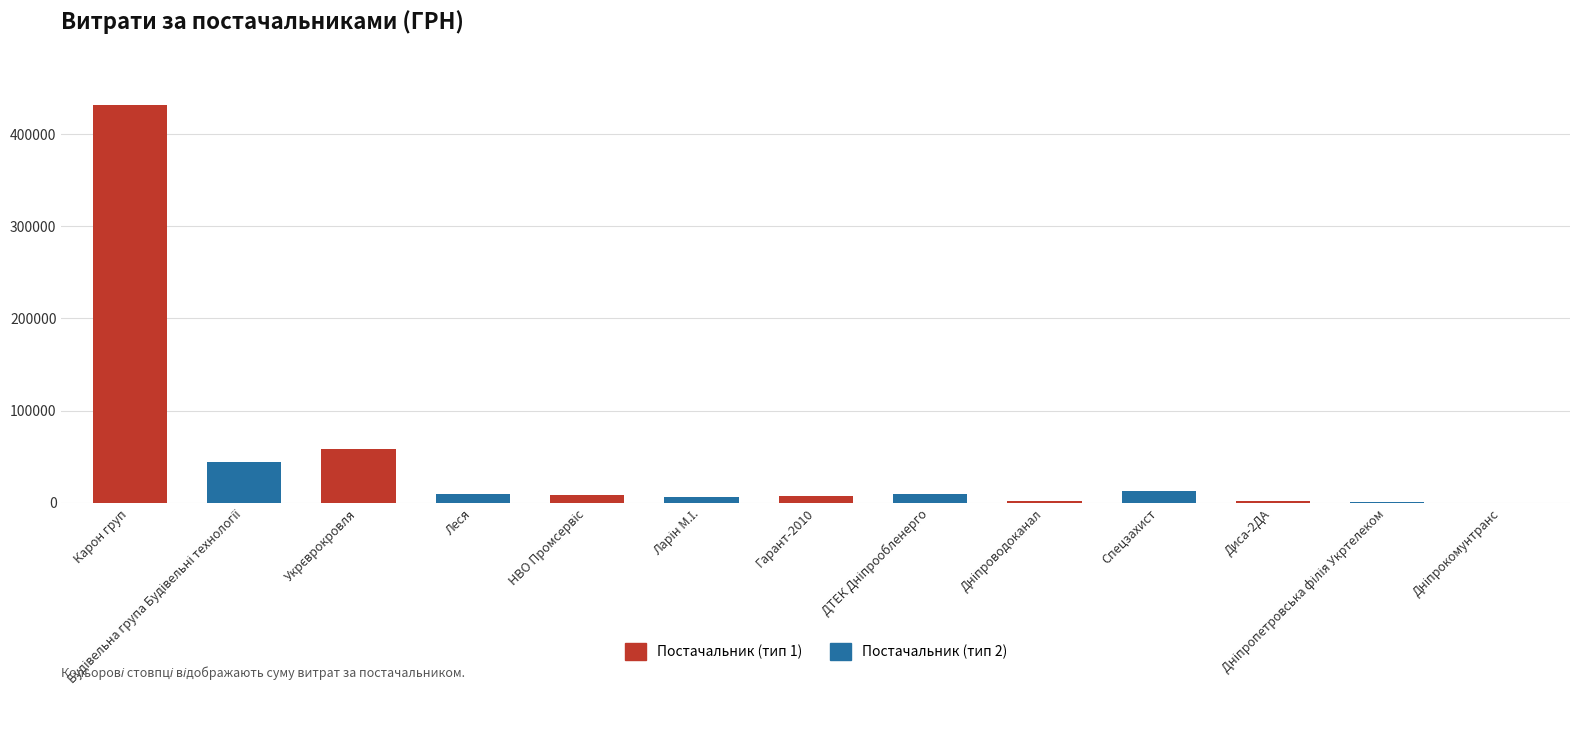

What is the sum of the values at Спецзахист and Карон груп?

444389.1